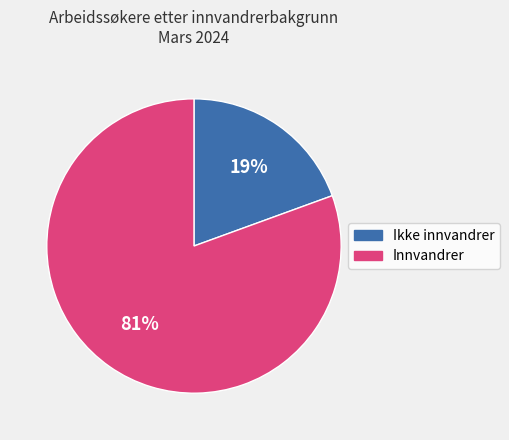

Between Innvandrer and Ikke innvandrer, which is larger?

Innvandrer